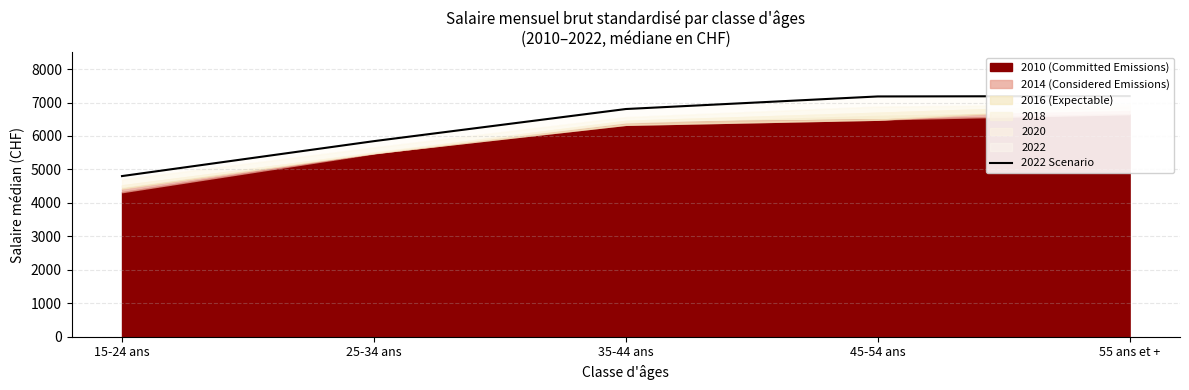

Reading left to right, what are all the values shown in this chart?

15-24 ans=4801	25-34 ans=5845	35-44 ans=6805	45-54 ans=7181	55 ans et +=7192